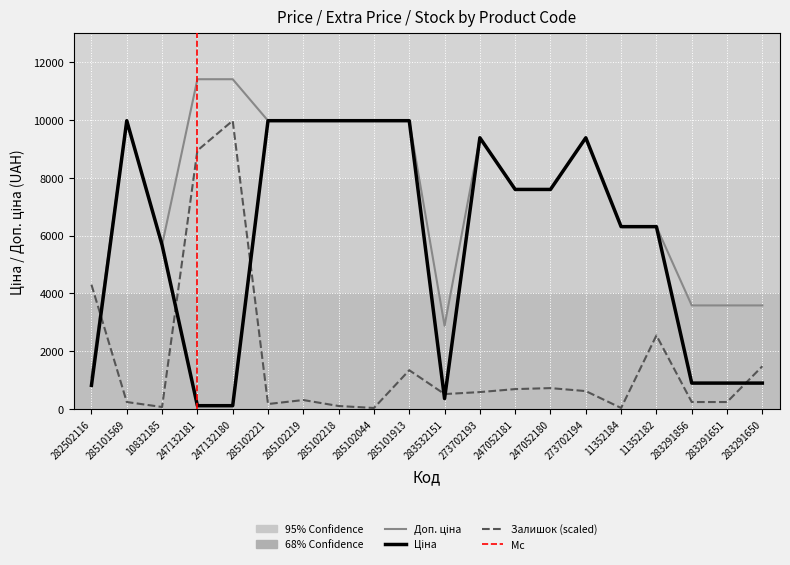

Reading left to right, what are all the values shown in this chart?

Ціна: 282502116=818.5	285101569=9975.0	10832185=5673.8	247132181=114.1	247132180=114.1	285102221=9975.0	285102219=9975.0	285102218=9975.0	285102044=9975.0	285101913=9975.0	283532151=359.9	273702193=9384.0	247052181=7596.5	247052180=7596.5	273702194=9384.0	11352184=6308.8	11352182=6308.8	283291856=895.9	283291651=895.9	283291650=895.9
Доп. ціна: 282502116=1109.2	285101569=9975.0	10832185=5673.8	247132181=11410.0	247132180=11410.0	285102221=9975.0	285102219=9975.0	285102218=9975.0	285102044=9975.0	285101913=9975.0	283532151=2878.8	273702193=9384.0	247052181=7596.5	247052180=7596.5	273702194=9384.0	11352184=6308.8	11352182=6308.8	283291856=3583.6	283291651=3583.6	283291650=3583.6
Залишок: 282502116=4299.6	285101569=240.8	10832185=68.8	247132181=8943.1	247132180=9975.0	285102221=172.0	285102219=309.6	285102218=103.2	285102044=34.4	285101913=1341.5	283532151=515.9	273702193=584.7	247052181=687.9	247052180=722.3	273702194=619.1	11352184=34.4	11352182=2545.3	283291856=240.8	283291651=240.8	283291650=1479.1